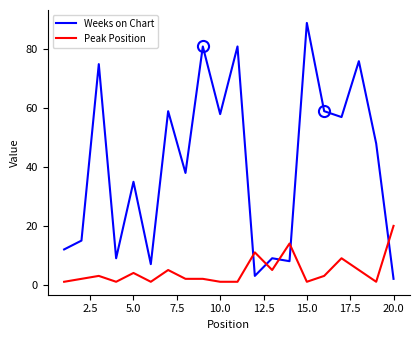

Which series has the widest spread of values?

Weeks on Chart